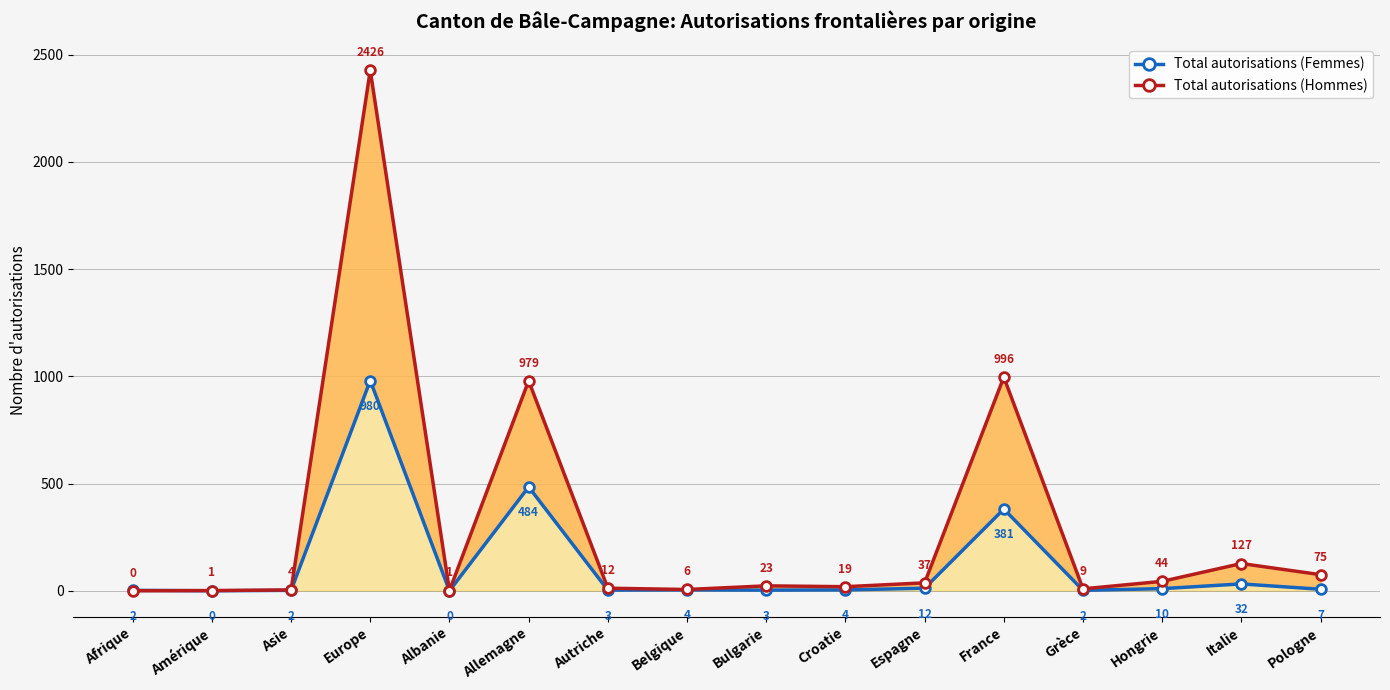

What is the total value across all series at Croatie?

23